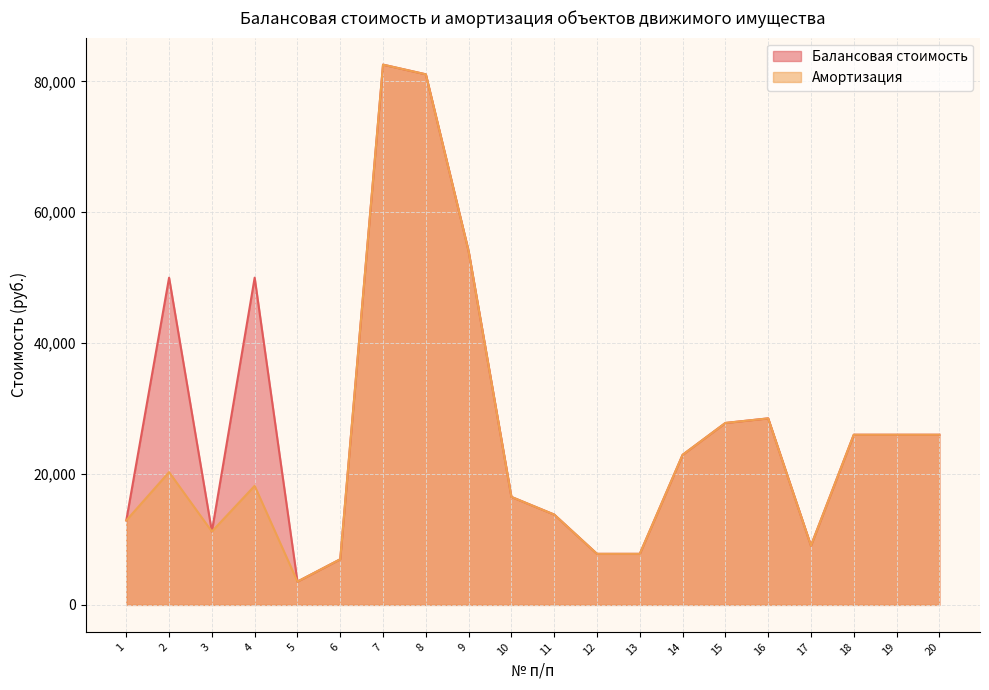

What is the total value across all series at 6?

13946.0